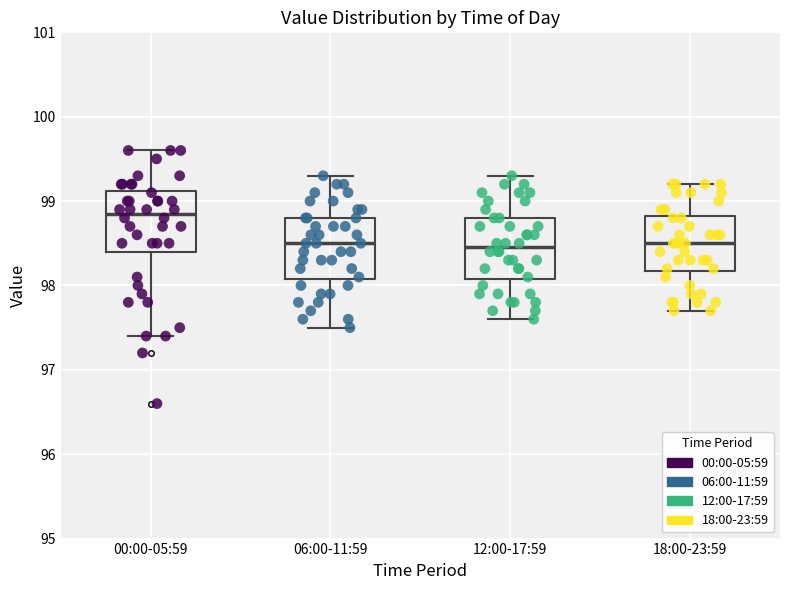

Reading left to right, transcribe this box plot: for each box, give where its median line is, the range the box spans, and where its two whiskers end, as read against the y-axis. The values are not printed on the chart, so give them approximately, as read against the axis.

00:00-05:59: median 98.9, box 98.4 to 99.1, whiskers 97.4 to 99.6
06:00-11:59: median 98.5, box 98.1 to 98.8, whiskers 97.5 to 99.3
12:00-17:59: median 98.5, box 98.1 to 98.8, whiskers 97.6 to 99.3
18:00-23:59: median 98.5, box 98.2 to 98.8, whiskers 97.7 to 99.2